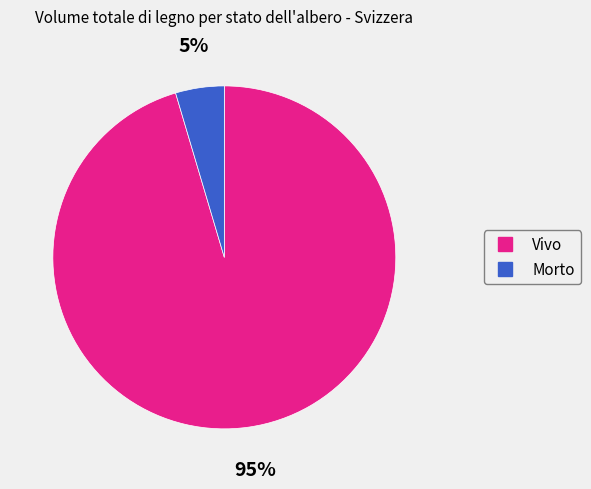

To the nearest percent, what is the average slice percentage?

50%